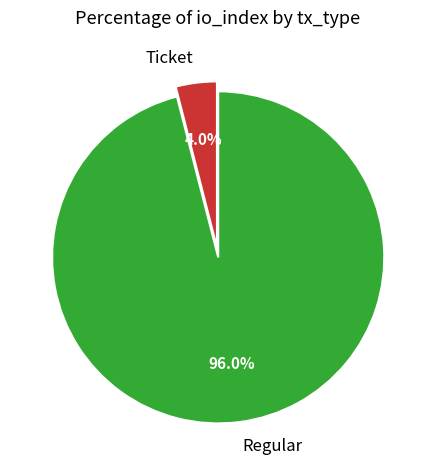

To the nearest percent, what portion does Ticket represent?

4%